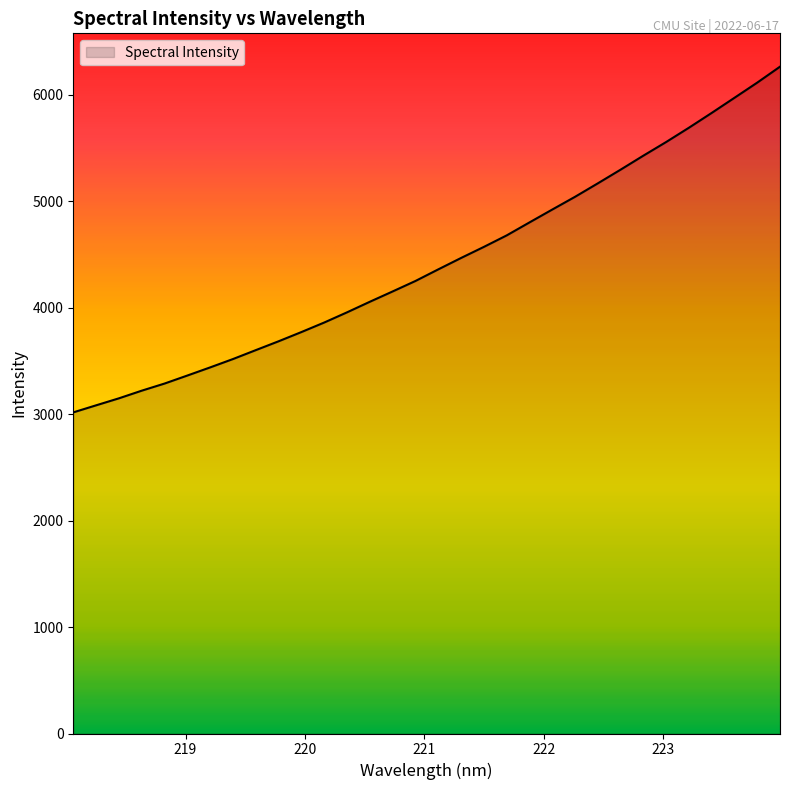

What is the greatest value displayed?

6265.8